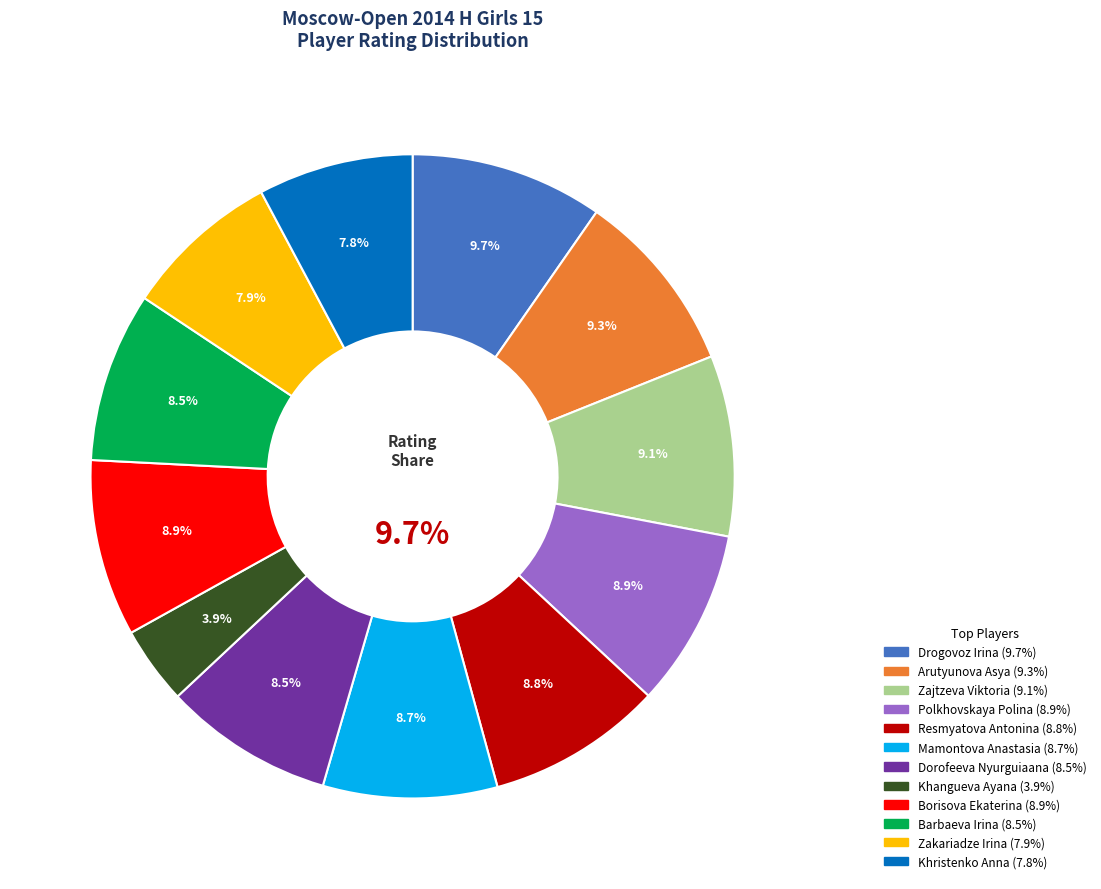

Do Zakariadze Irina and Dorofeeva Nyurguiaana together represent more than half of the pie?

No